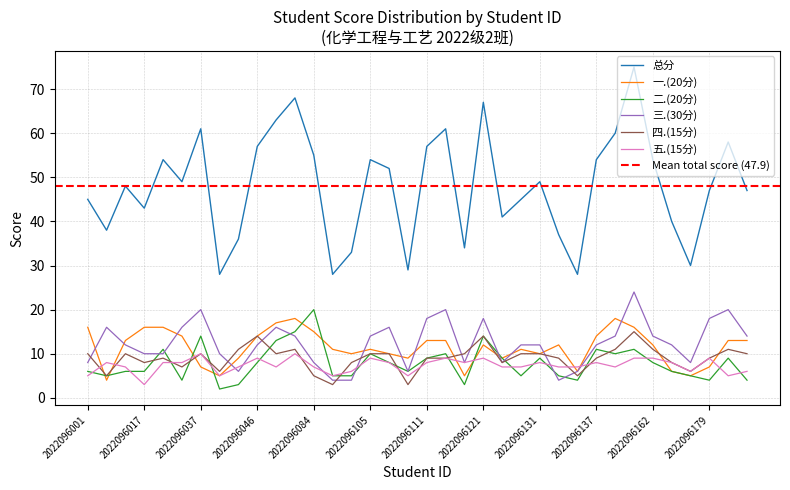

Which series has the largest range (max minus min)?

总分